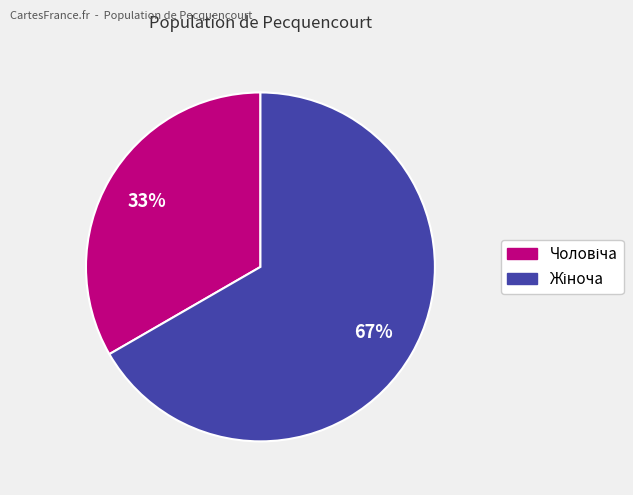

To the nearest percent, what is the average slice percentage?

50%